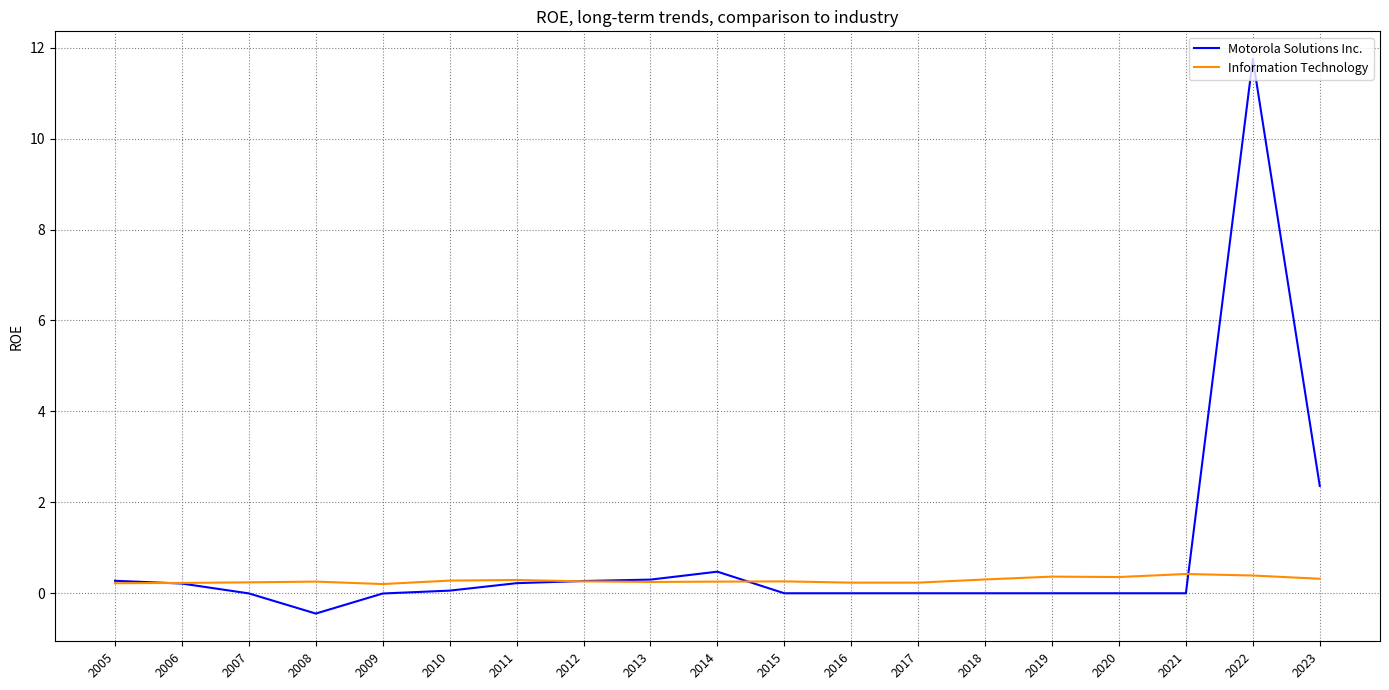

How many lines are shown in the chart?

2